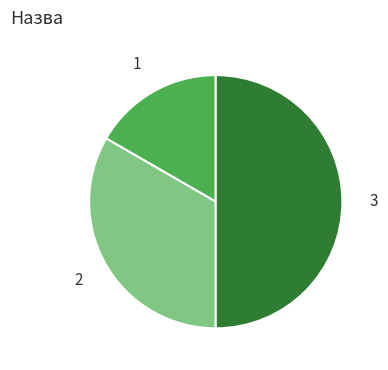

How many slices are in this pie chart?

3